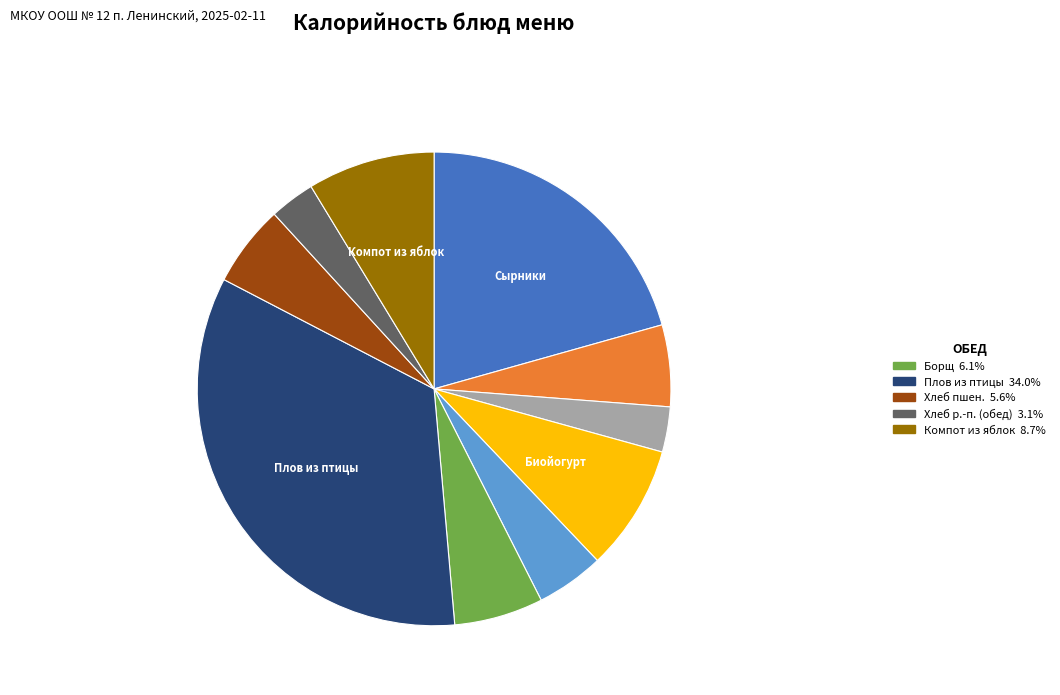

Is there any slice that represents more than half of the pie?

No